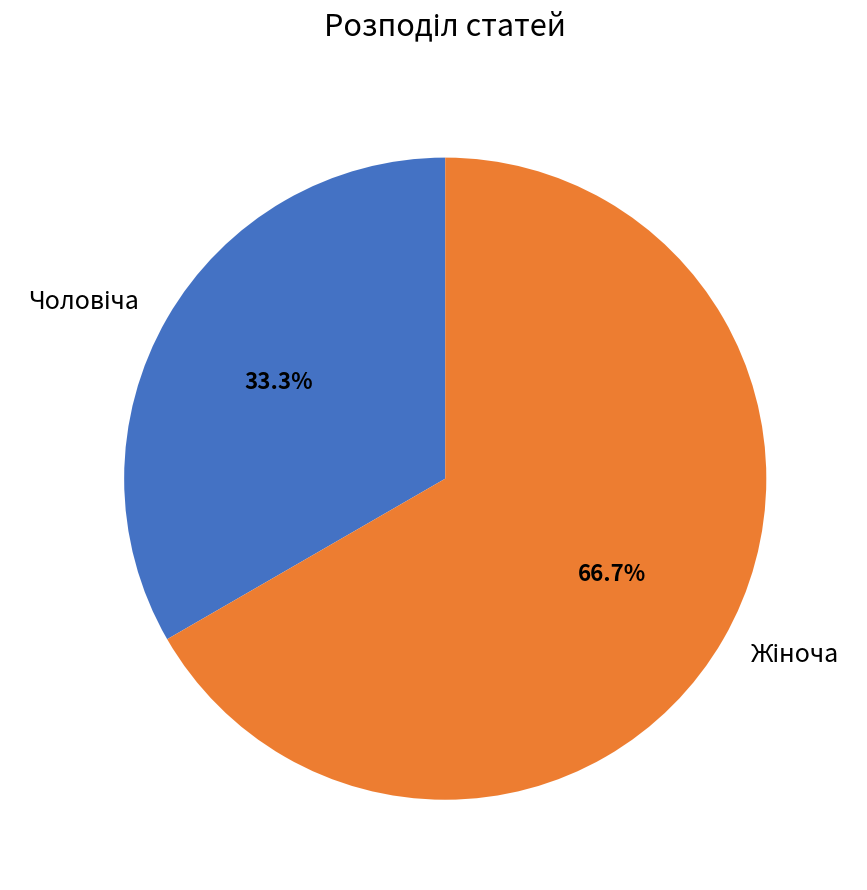

Is there any slice that represents more than half of the pie?

Yes